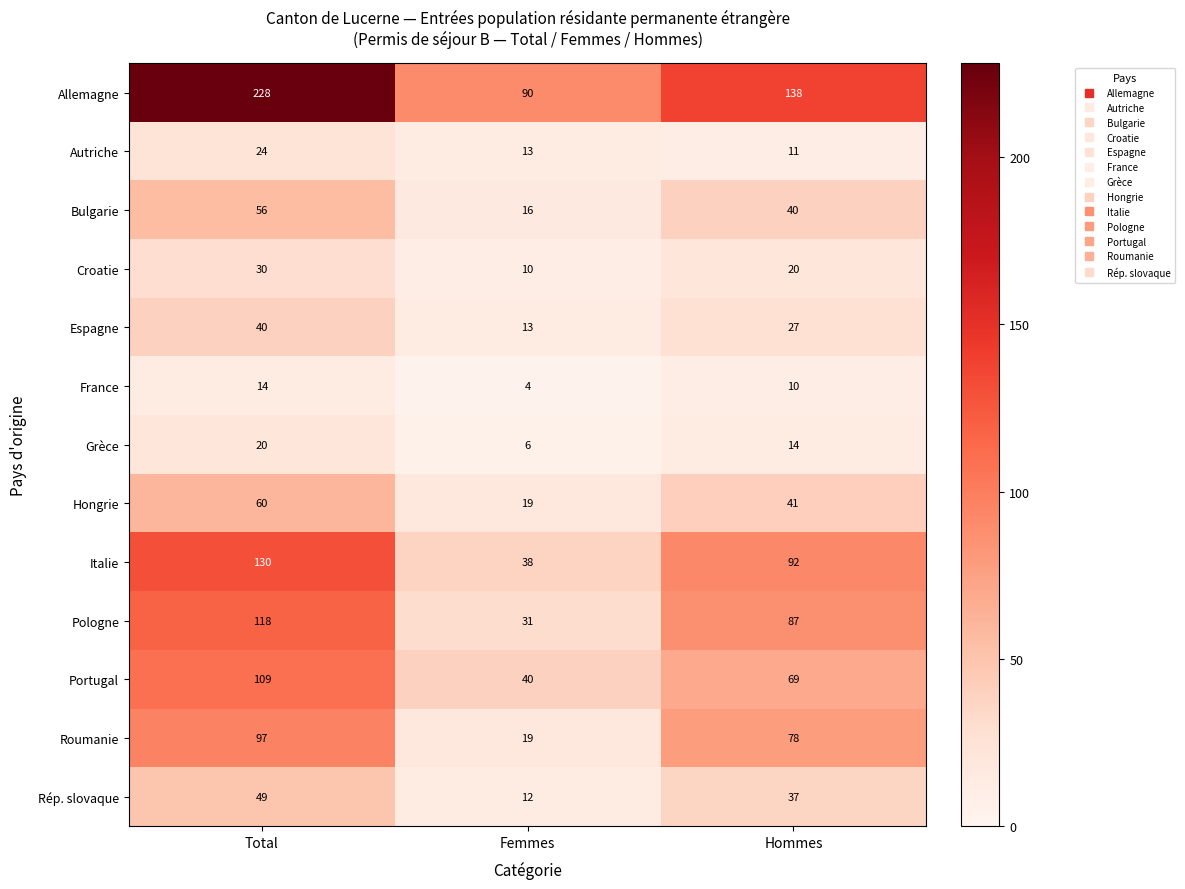

True or false: Hongrie has a value of 84 at Total.

False